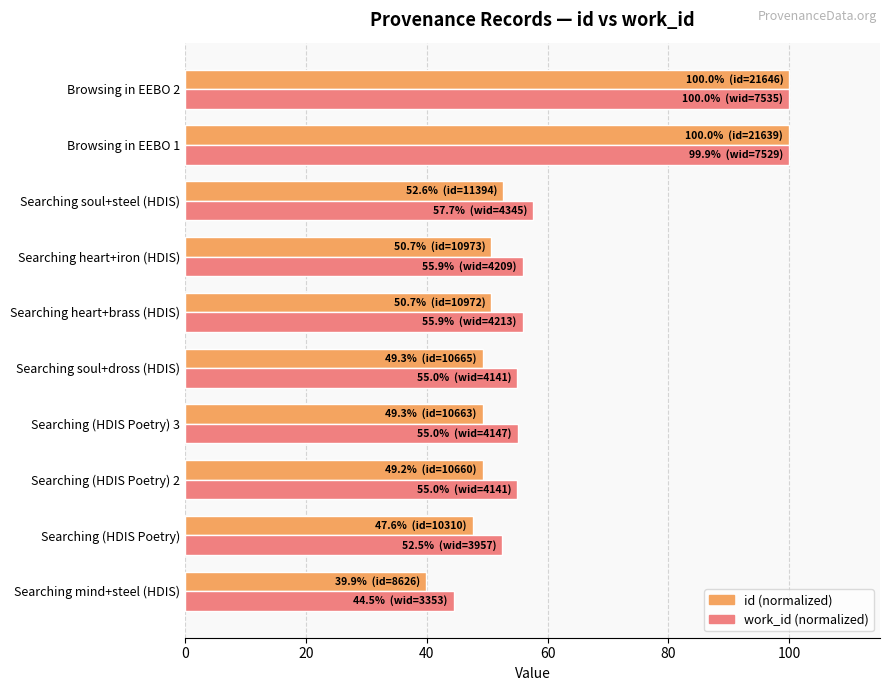

Count the number of data series in this chart.

2